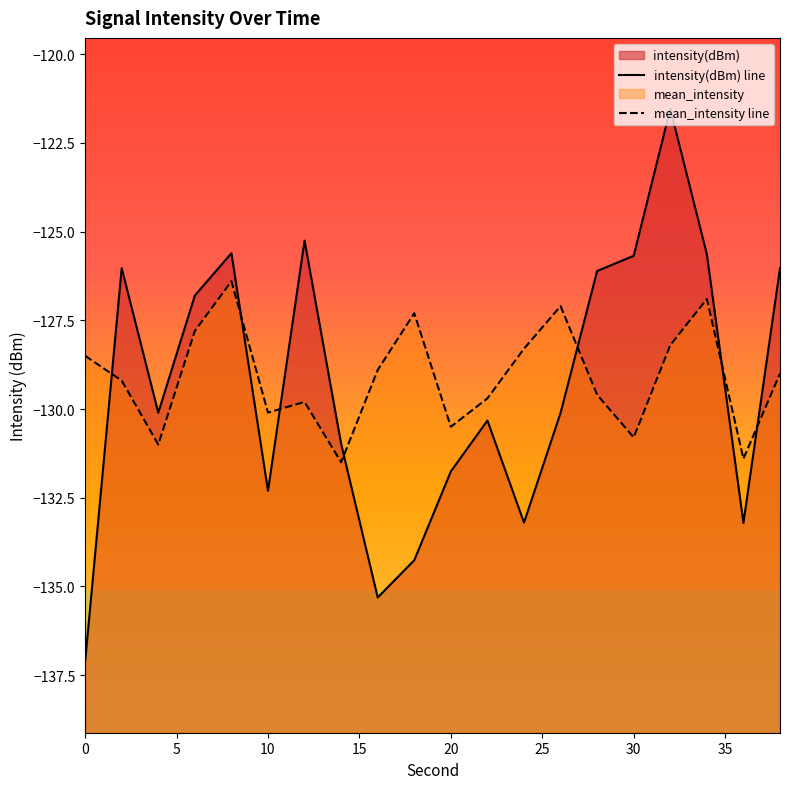

List the series in order of their peak value, highest first.

intensity(dBm) line, mean_intensity line